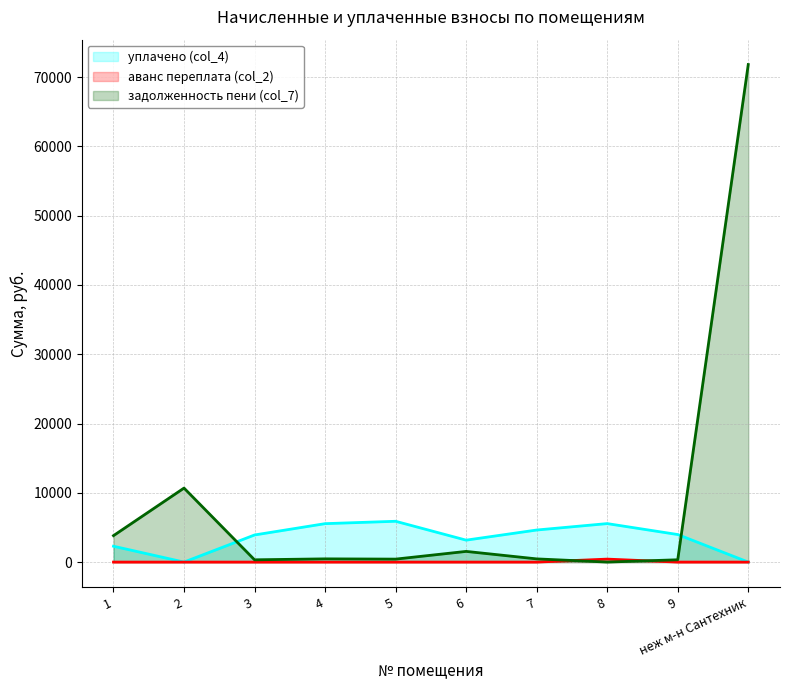

What is the spread (max minus min) of values at 4?

5547.6